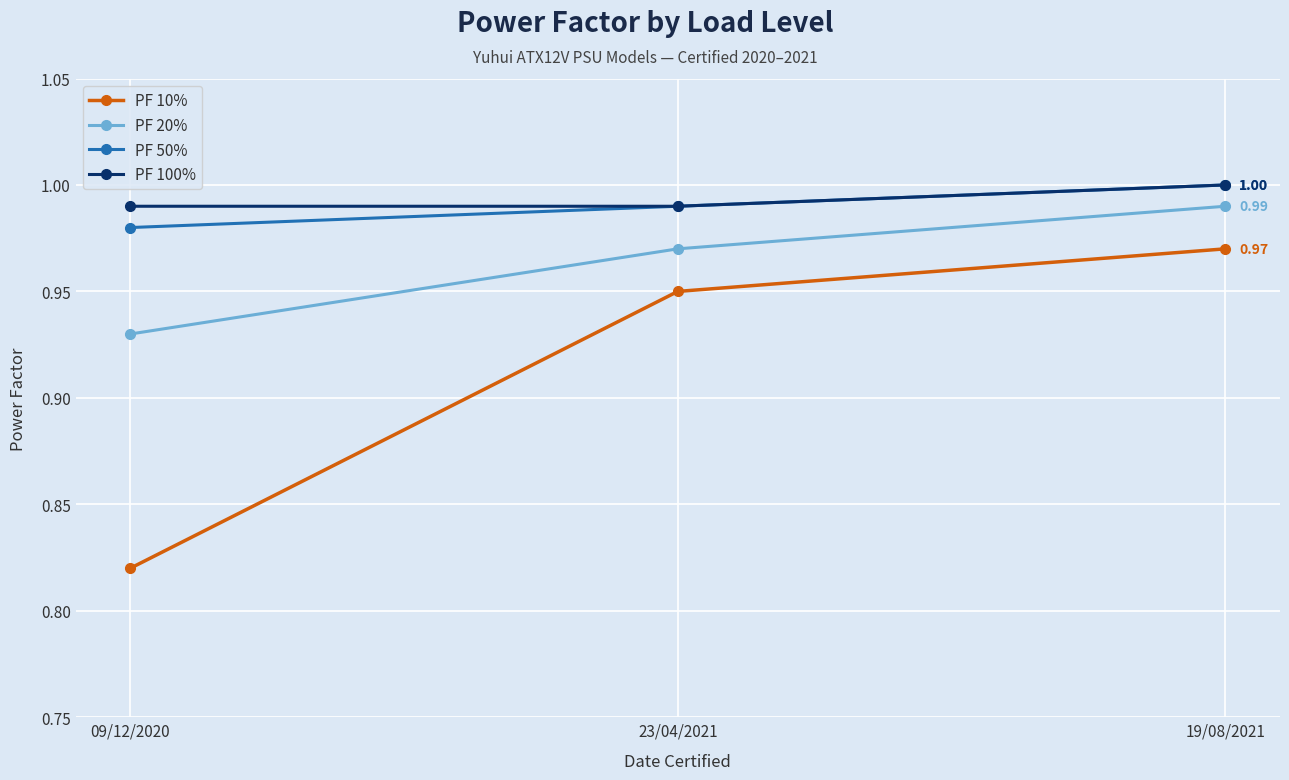

Is it true that PF 20% equals 1.0 at 23/04/2021?

True